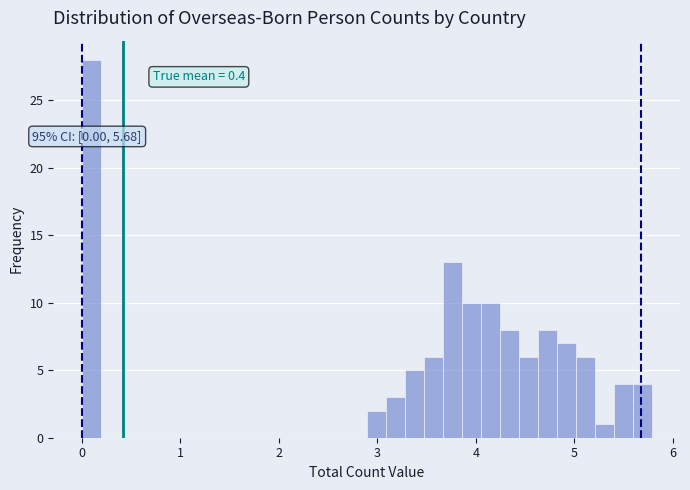

Read against the x-axis, roughly where is the centre of the tallest bar?

0.1